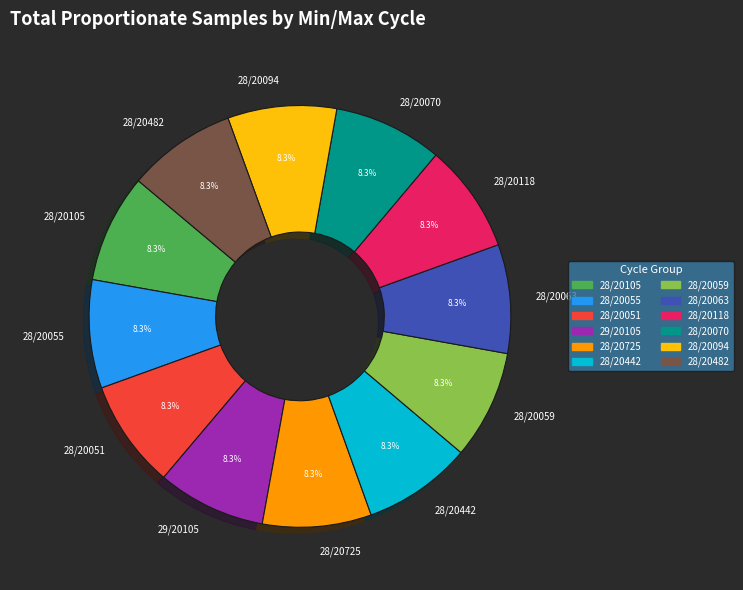

How many slices are in this pie chart?

12